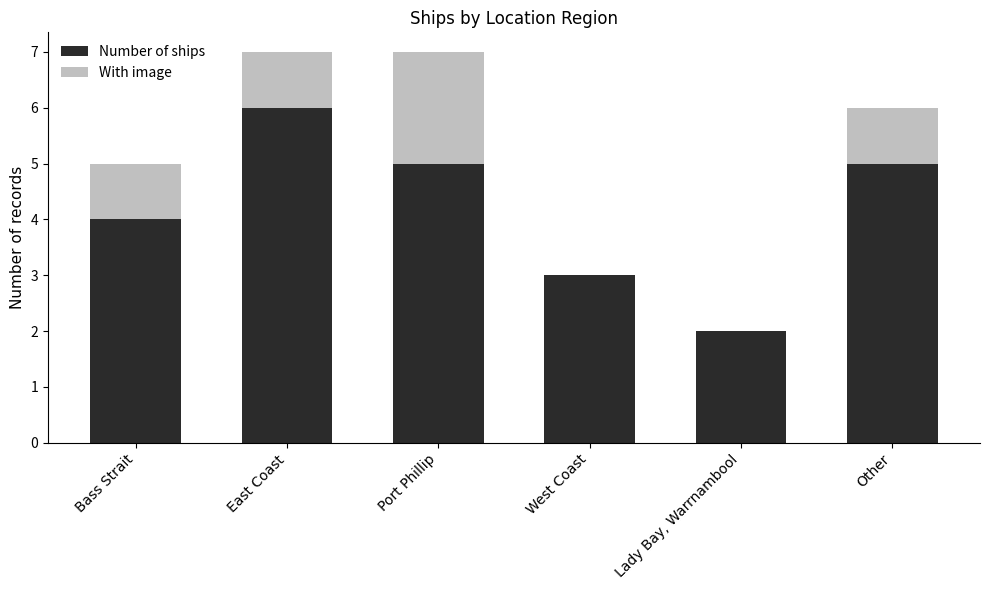

The Number of ships series shows 2 at Lady Bay, Warrnambool. True or false?

True